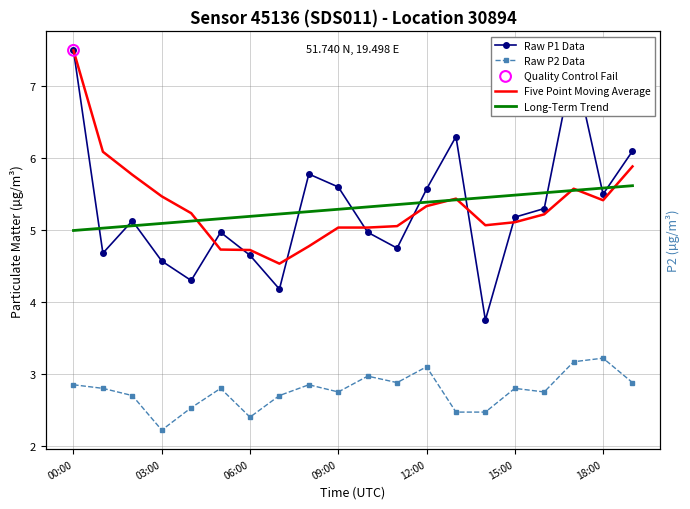

Which series contains the lowest Y value?

P2